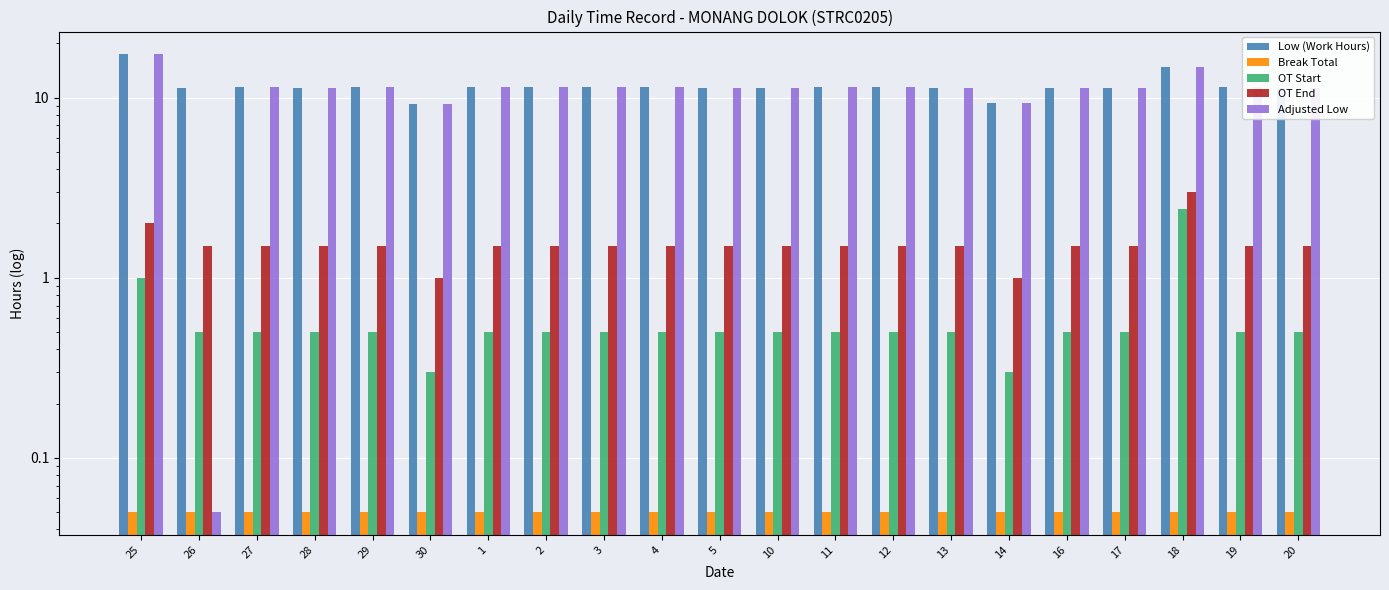

Between 30 and 3, which series saw the biggest shift?

Low (Work Hours)